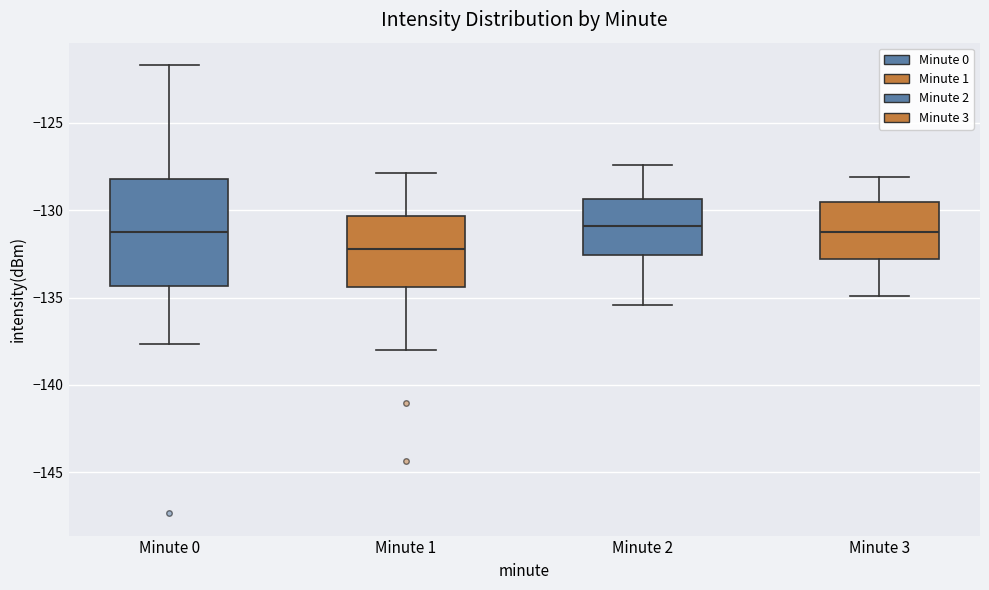

Reading left to right, read every box against the y-axis: the position of its median line, the range the box covers, and the ends of its whiskers. The values are not printed on the chart, so give them approximately, as read against the axis.

Minute 0: median -131.5, box -134.5 to -128.0, whiskers -137.5 to -121.5
Minute 1: median -132.0, box -134.5 to -130.5, whiskers -138.0 to -128.0
Minute 2: median -131.0, box -132.5 to -129.5, whiskers -135.5 to -127.5
Minute 3: median -131.0, box -133.0 to -129.5, whiskers -135.0 to -128.0